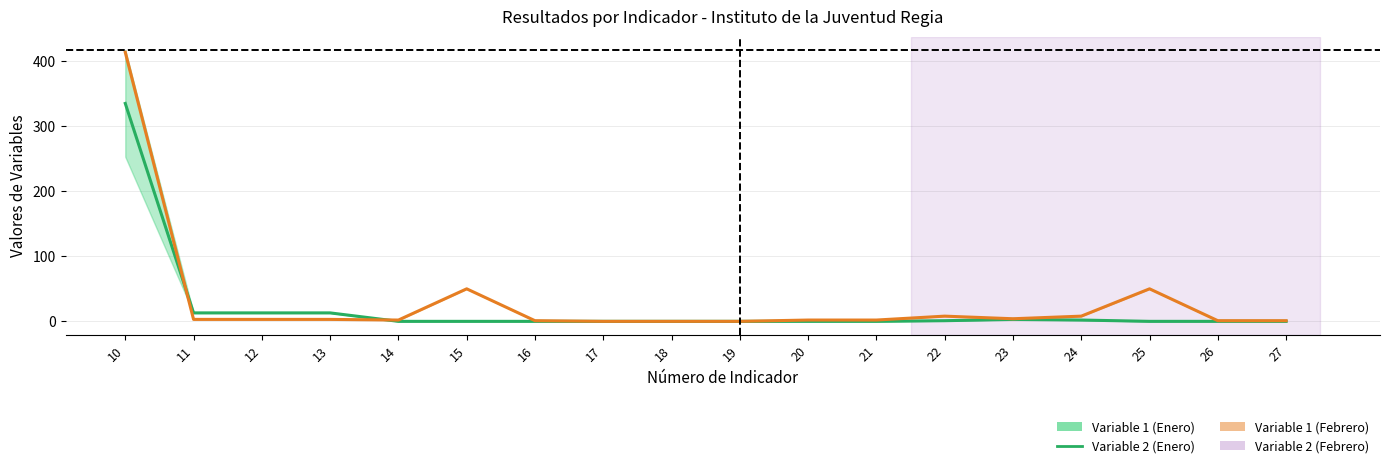

How many intersections are there between Variable 2 (Enero) and Variable 2 (Febrero)?

2